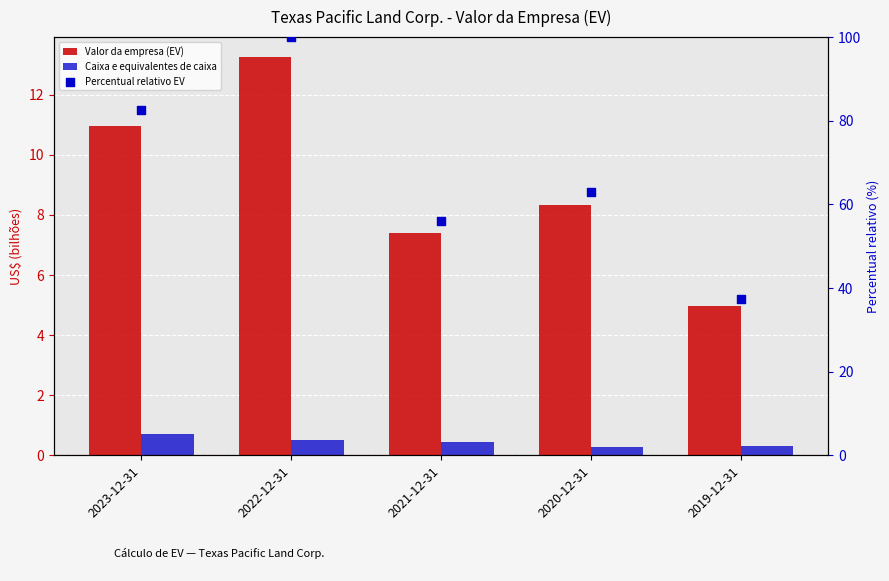

Which series has the largest Y range (max minus min)?

Percentual relativo EV